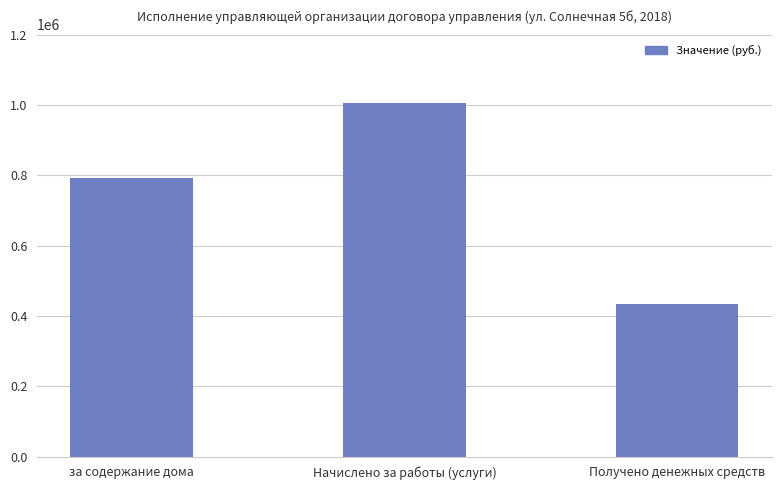

What is the label of the 2nd bar from the left?

Начислено за работы (услуги)